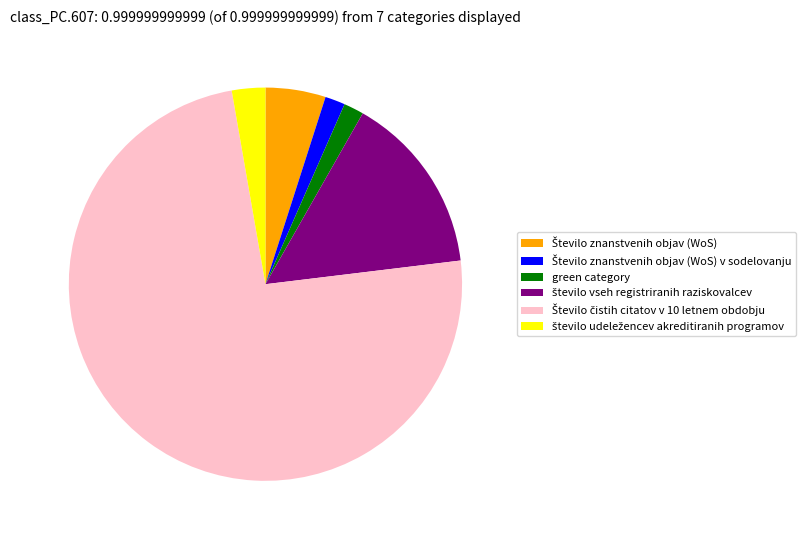

Is there any slice that represents more than half of the pie?

Yes